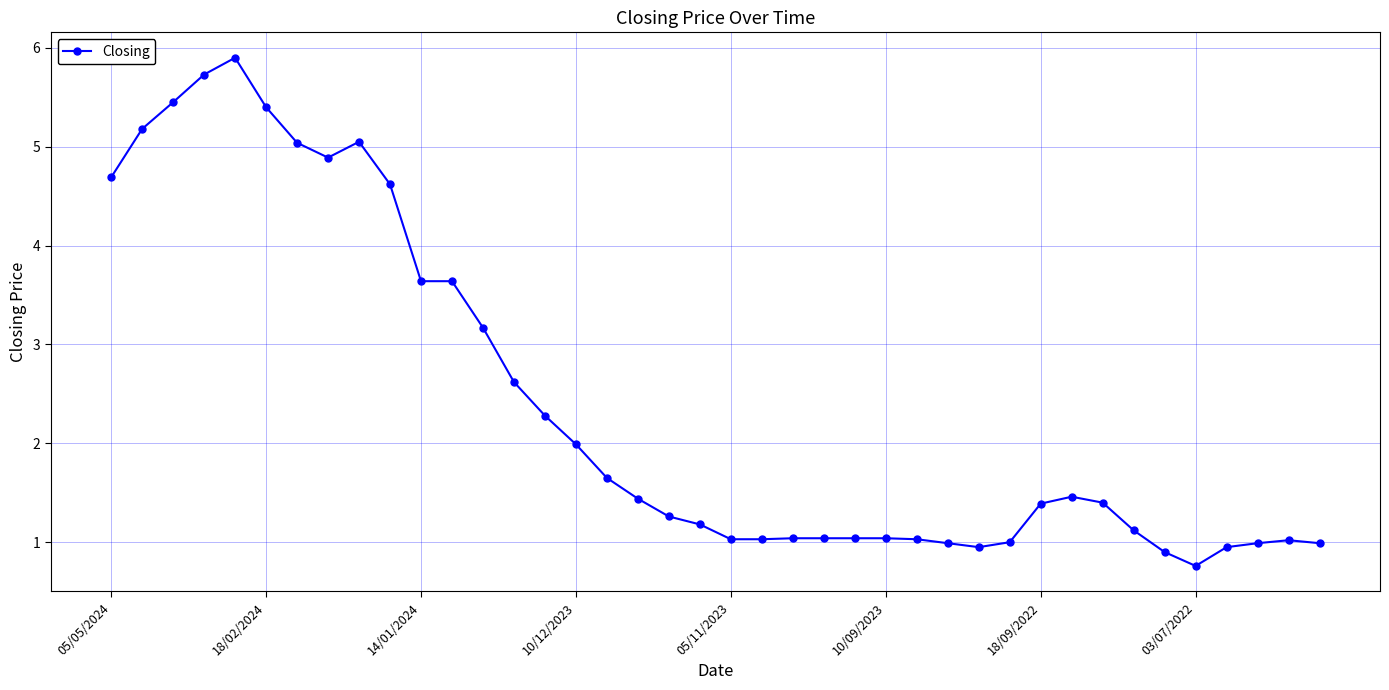

What is the value of the 19th point from the left?

1.3